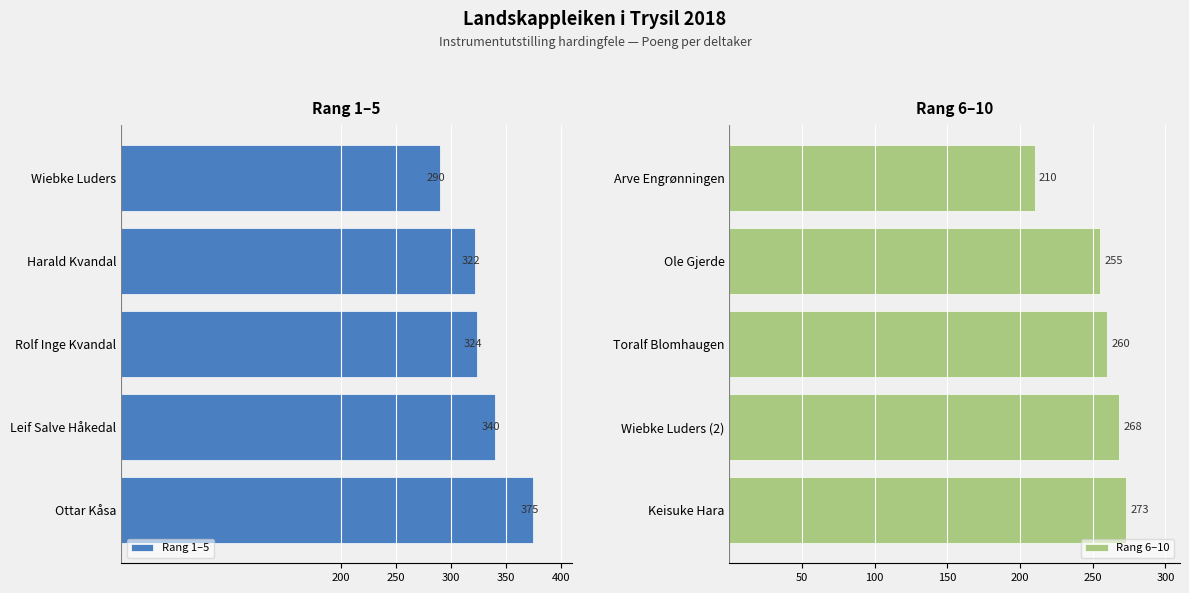

What is the value of the Rang 6–10 bar at the 5th from the left?

210